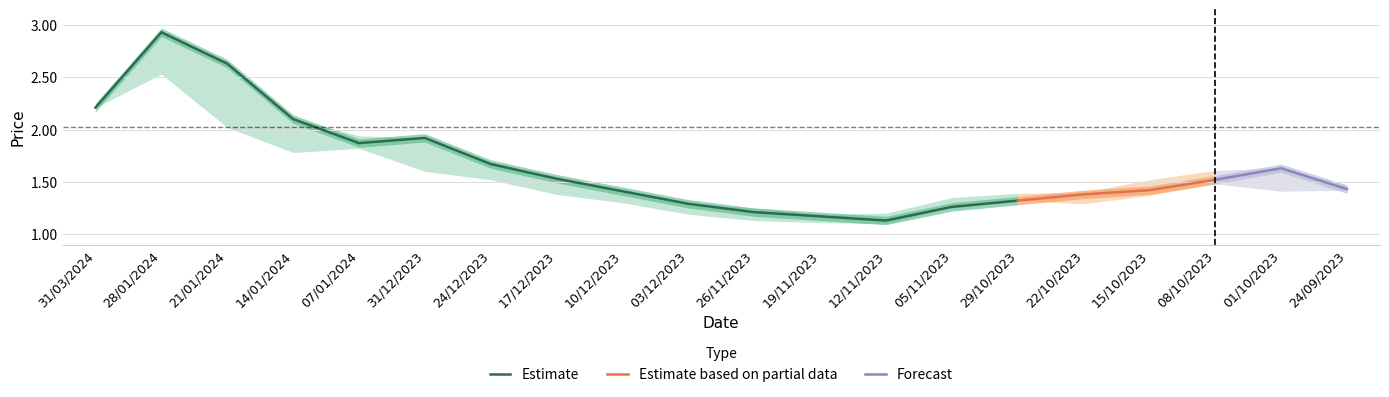

How many series are shown in this chart?

3